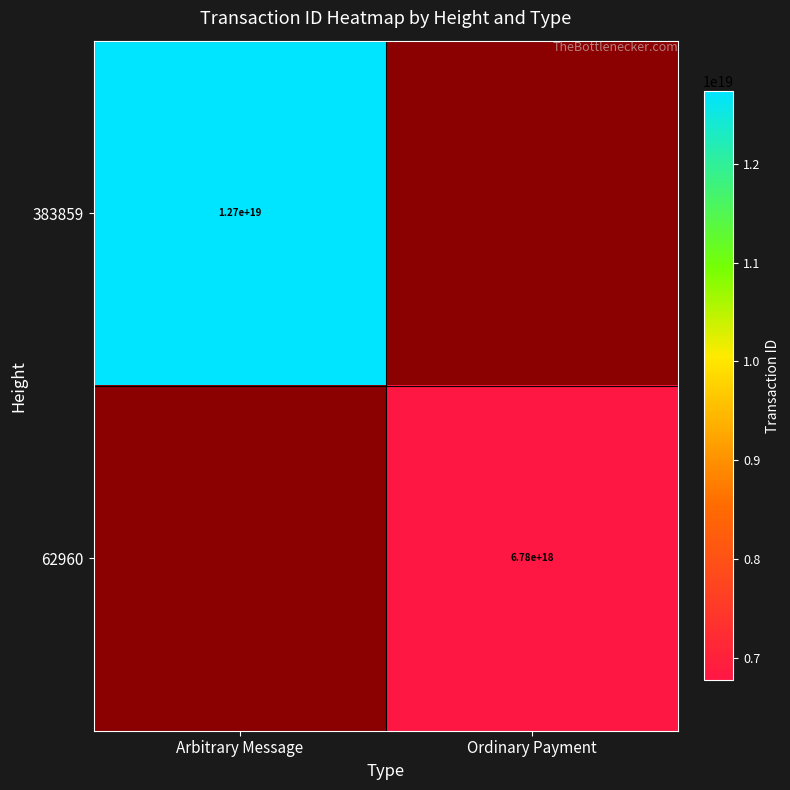

How many data points does each series have?

2